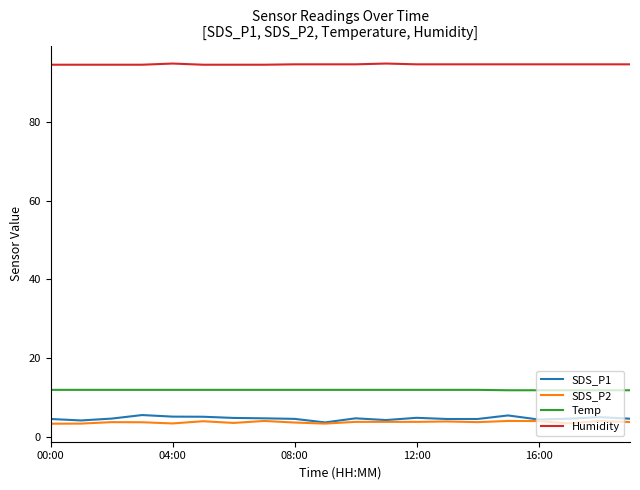

True or false: SDS_P1 and Temp cross at least once.

False